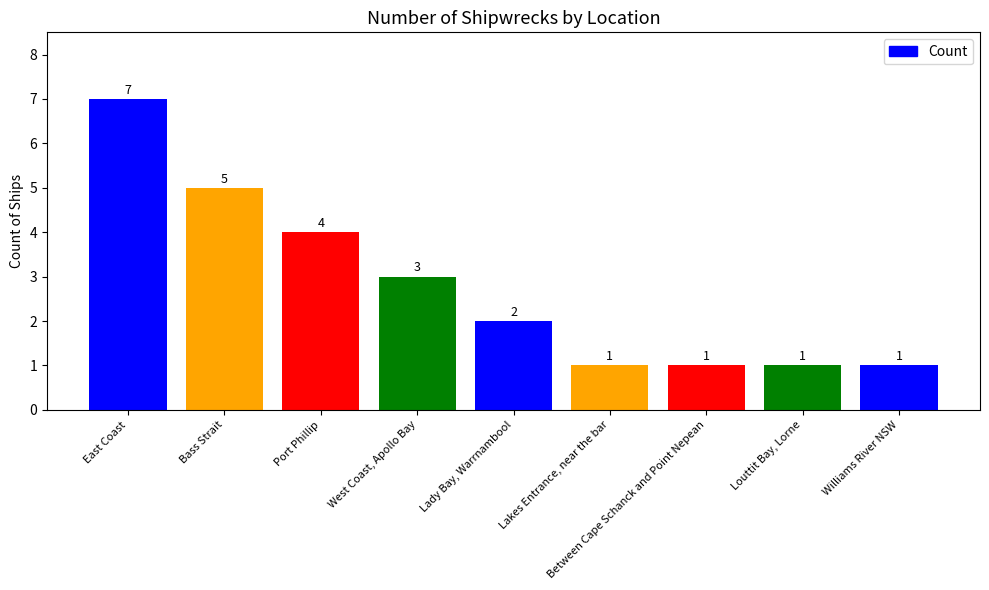

The value at Lakes Entrance, near the bar is 1. True or false?

True